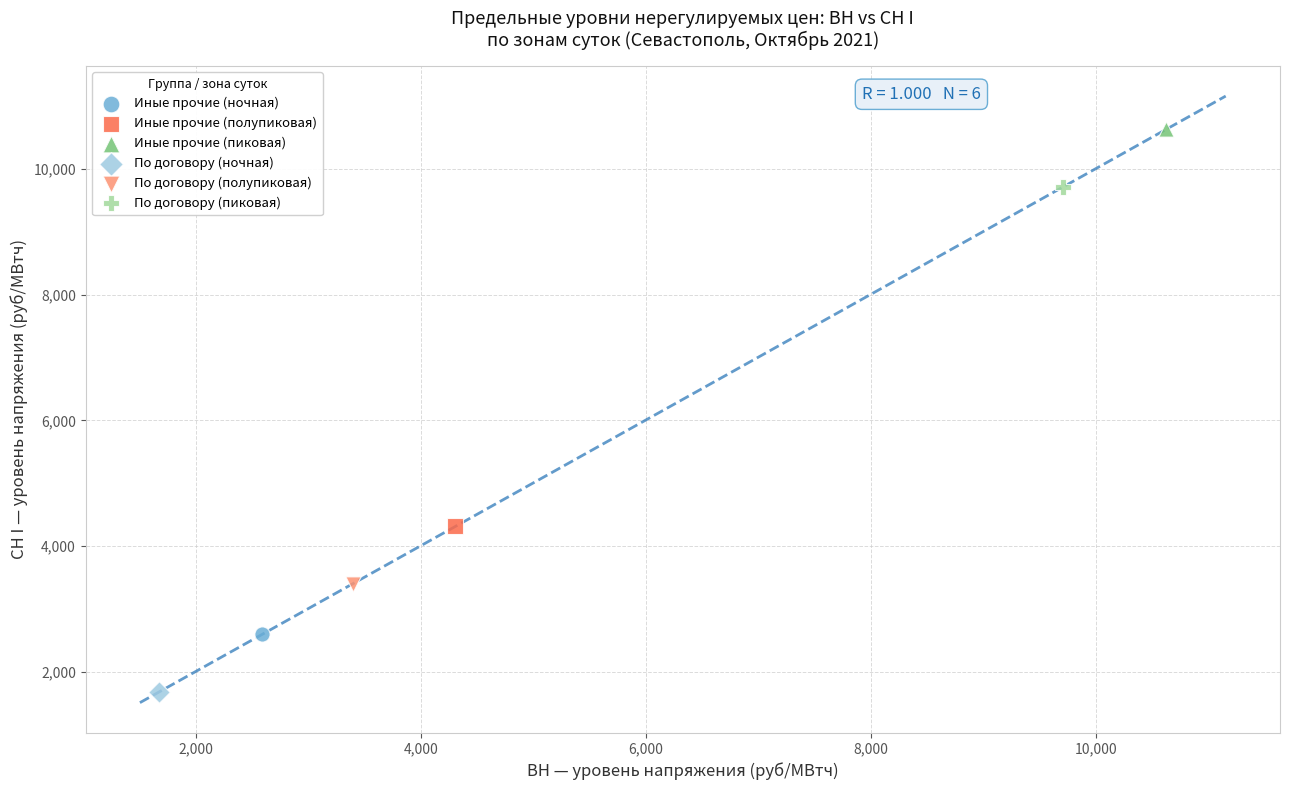

Which series reaches the maximum Y coordinate?

Иные прочие (пиковая)